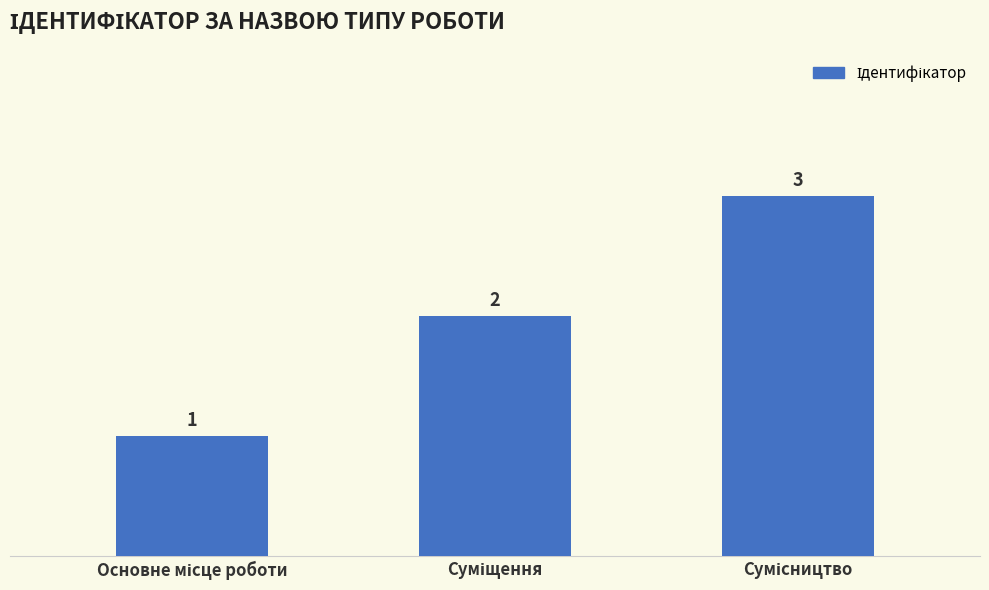

How many data points does each series have?

3